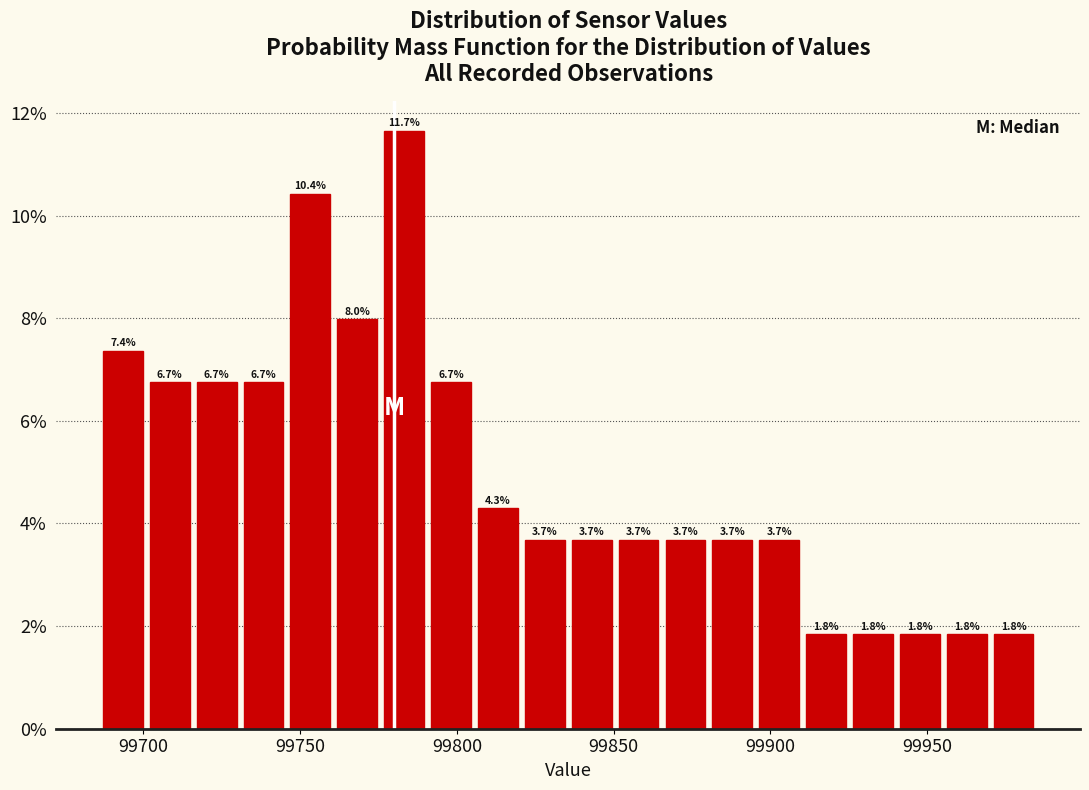

Read against the x-axis, roughly where is the centre of the tallest bar?

99785